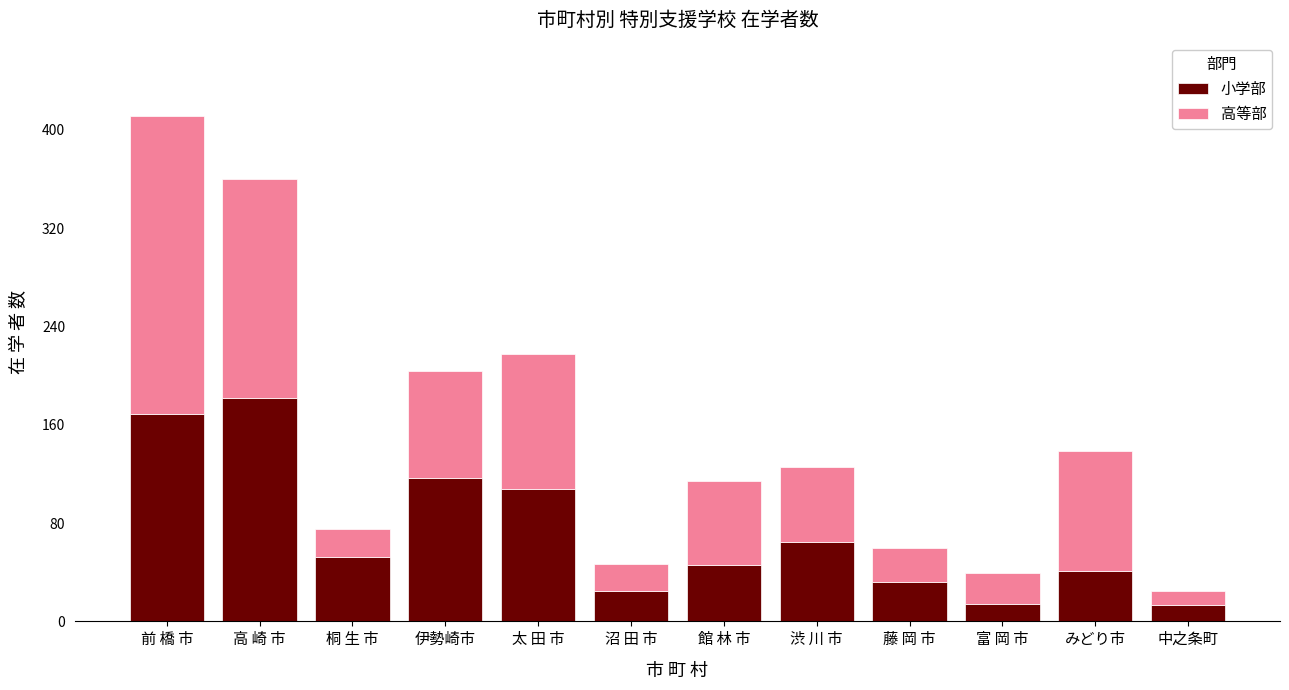

What is the maximum value for 小学部?

182